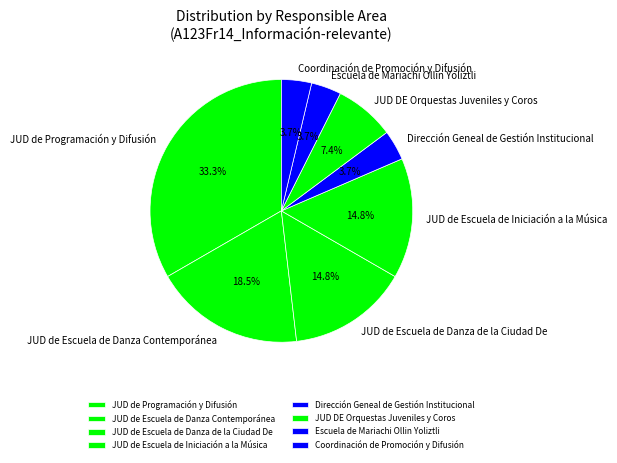

How many segments does this pie chart have?

8